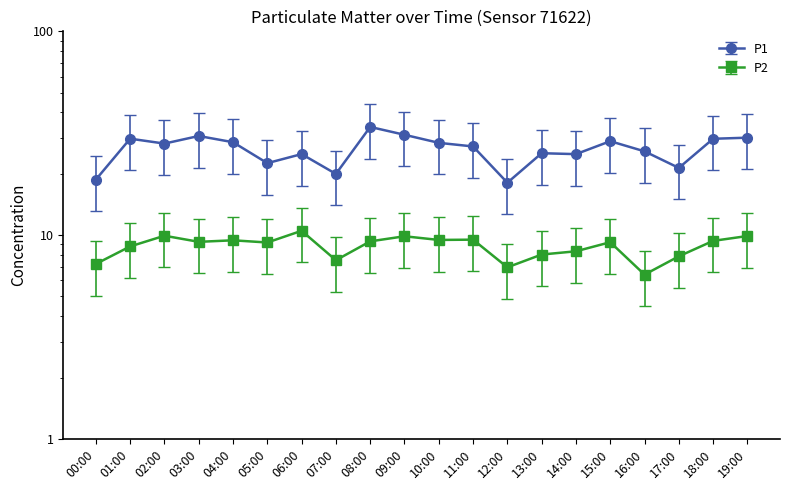

What is the spread (max minus min) of values at 18:00?

20.3